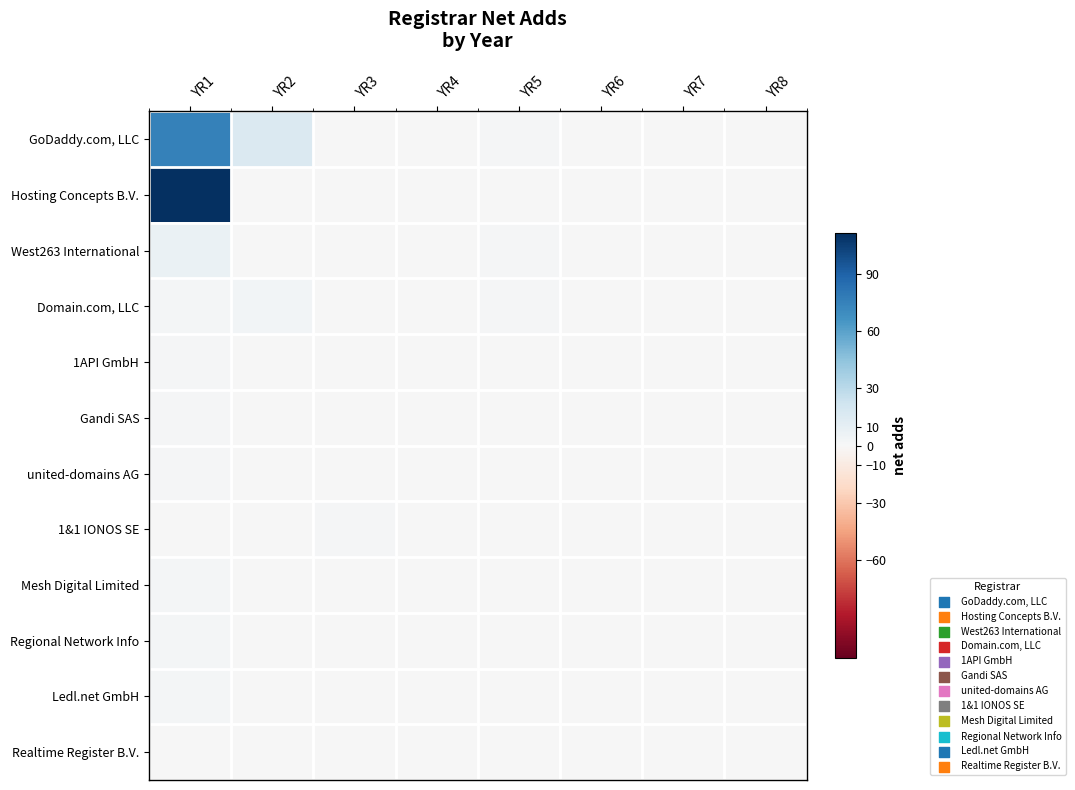

At YR1, list the series in order from largest to smallest.

Hosting Concepts B.V., GoDaddy.com, LLC, West263 International, Domain.com, LLC, Mesh Digital Limited, Regional Network Info, Ledl.net GmbH, 1API GmbH, Gandi SAS, united-domains AG, 1&1 IONOS SE, Realtime Register B.V.